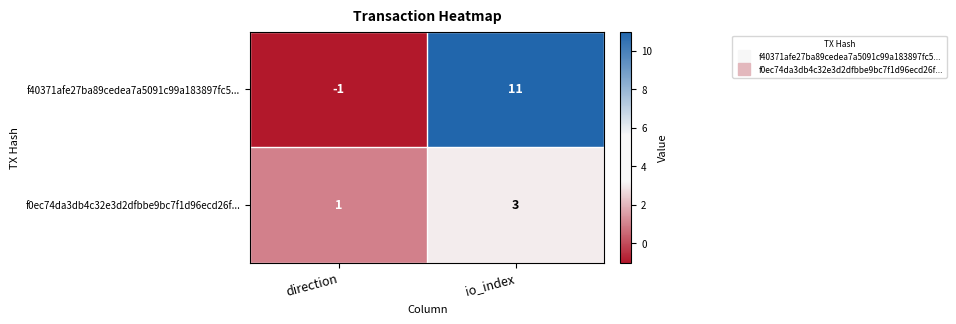

How many categories are shown in the chart?

2